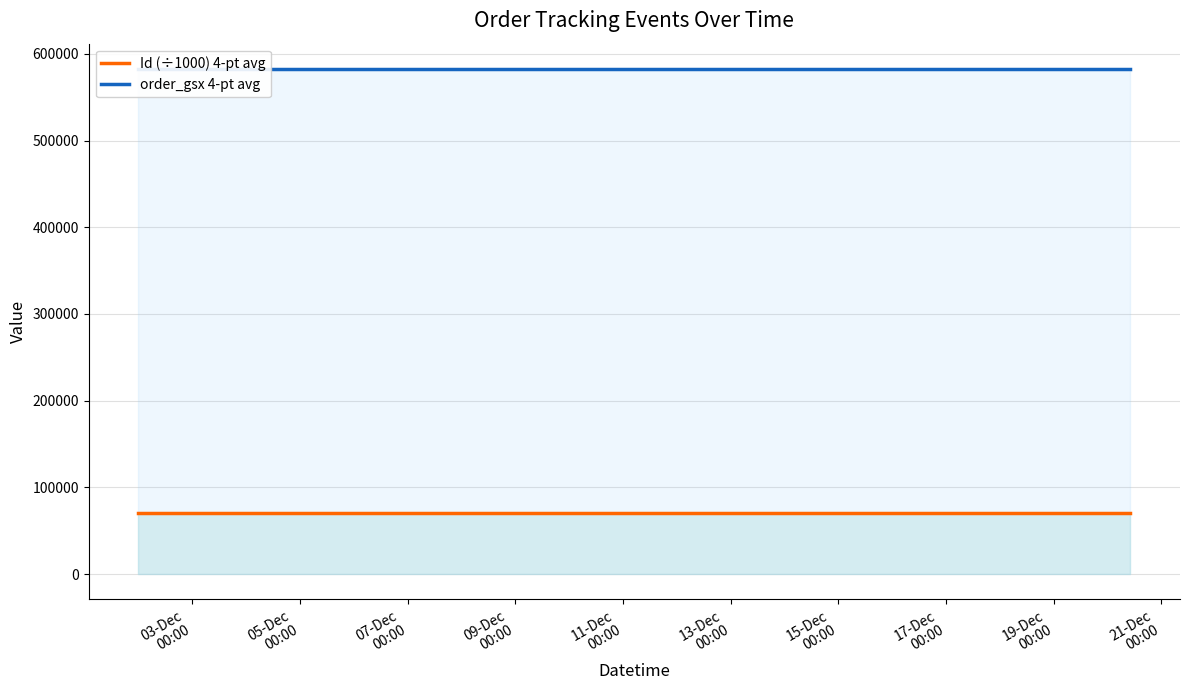

How many lines are shown in the chart?

2